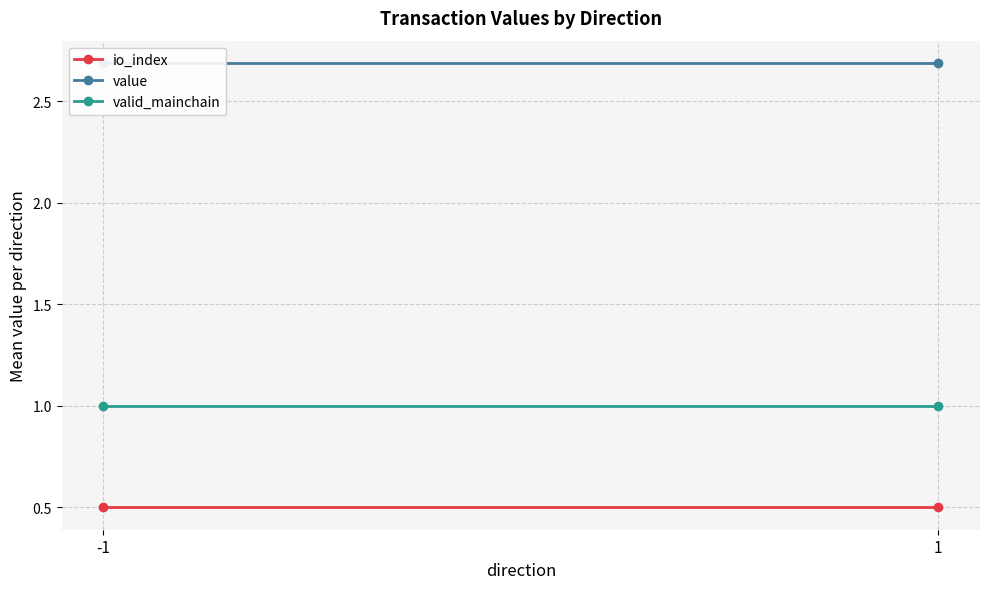

At how many categories does at least one series exceed 1?

2